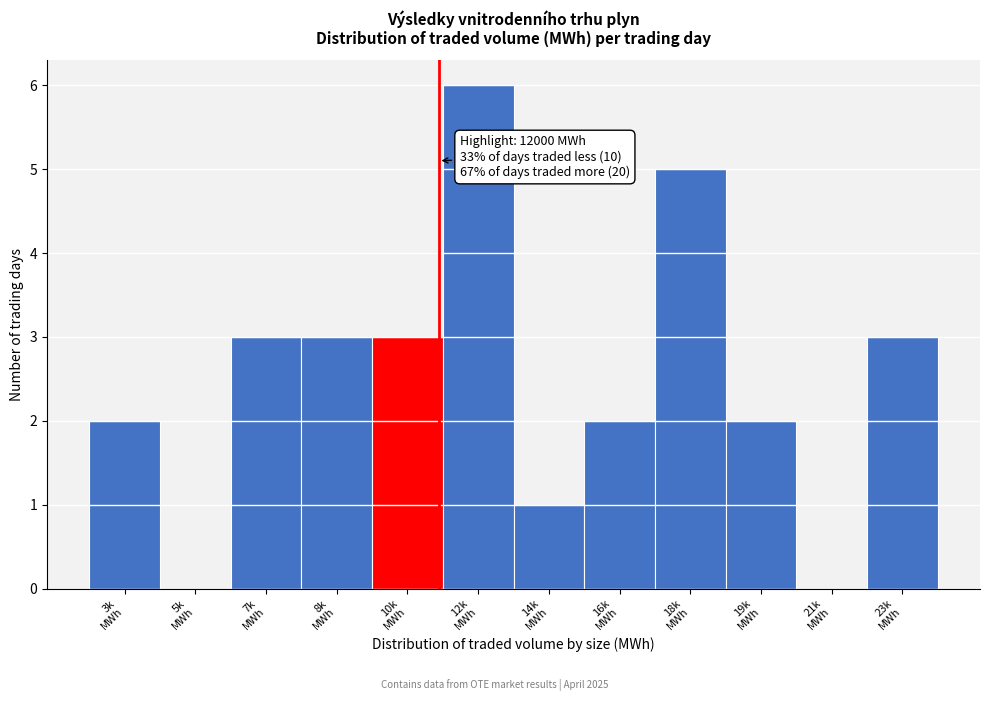

What is the greatest value displayed?

6